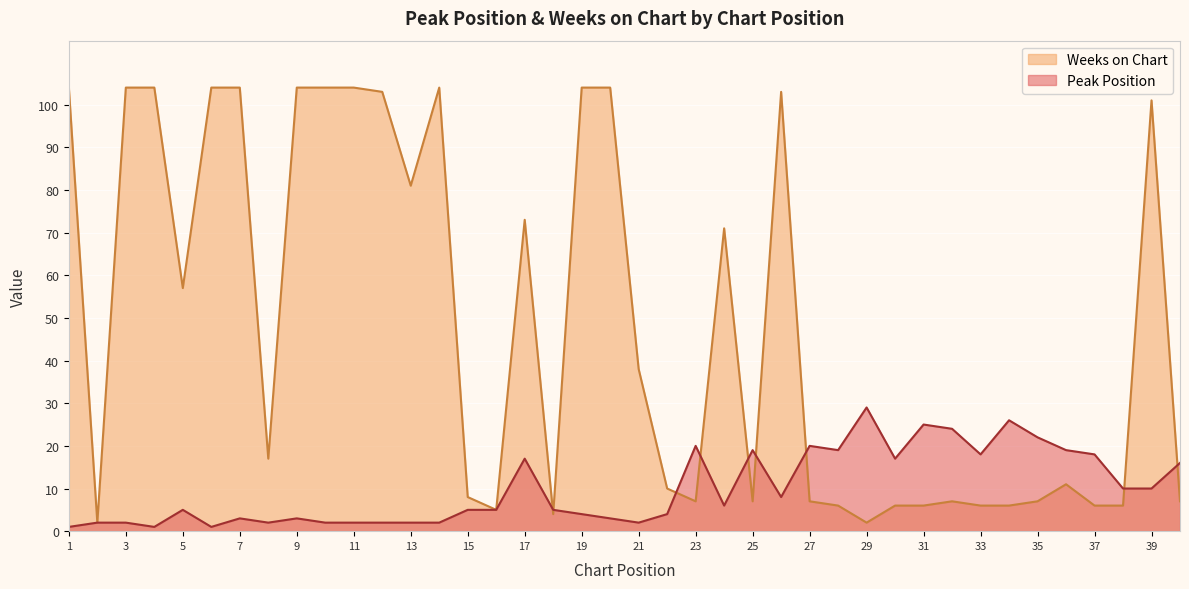

Between 7 and 30, which series saw the biggest shift?

Weeks on Chart